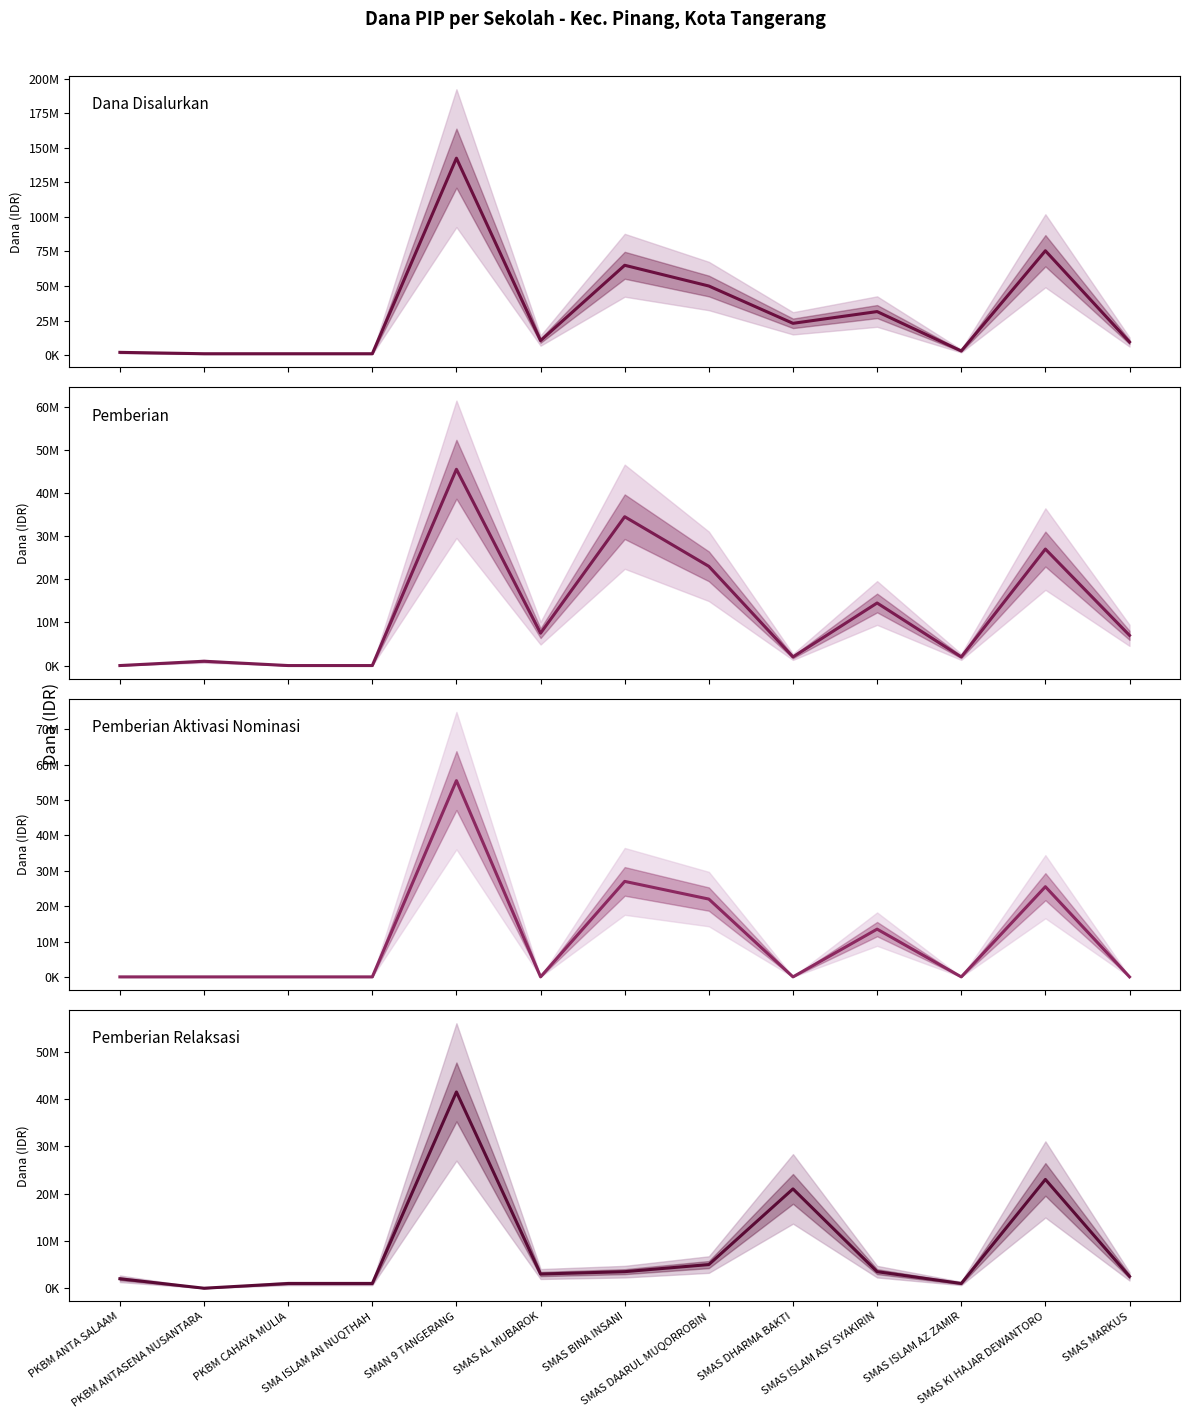

How many lines are shown in the chart?

4